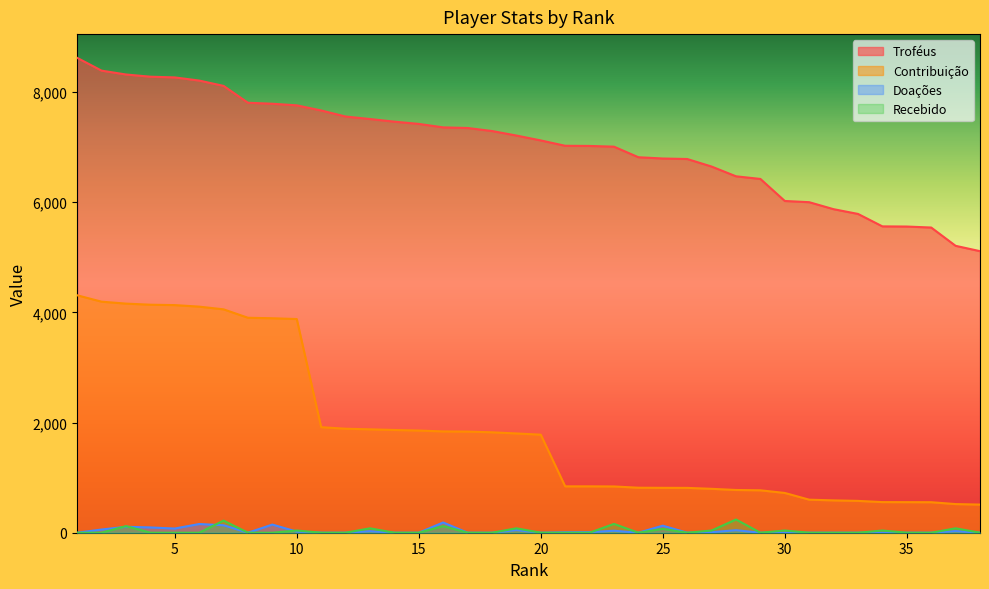

True or false: Recebido and Contribuição intersect in this chart.

False